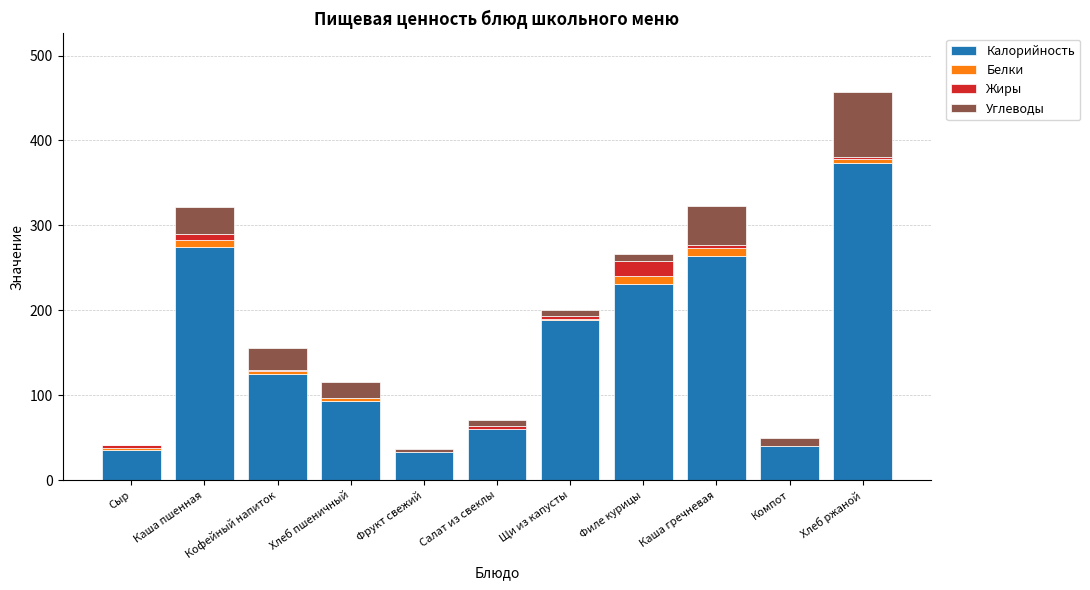

What is the maximum value for Калорийность?

374.0